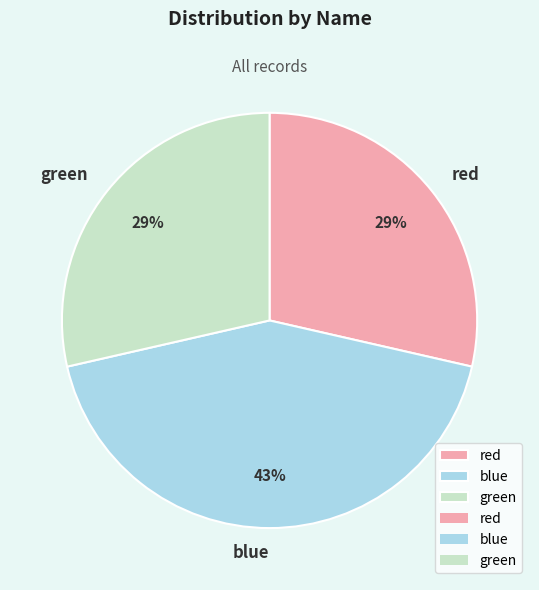

Is it true that green is 18% of the pie?

False